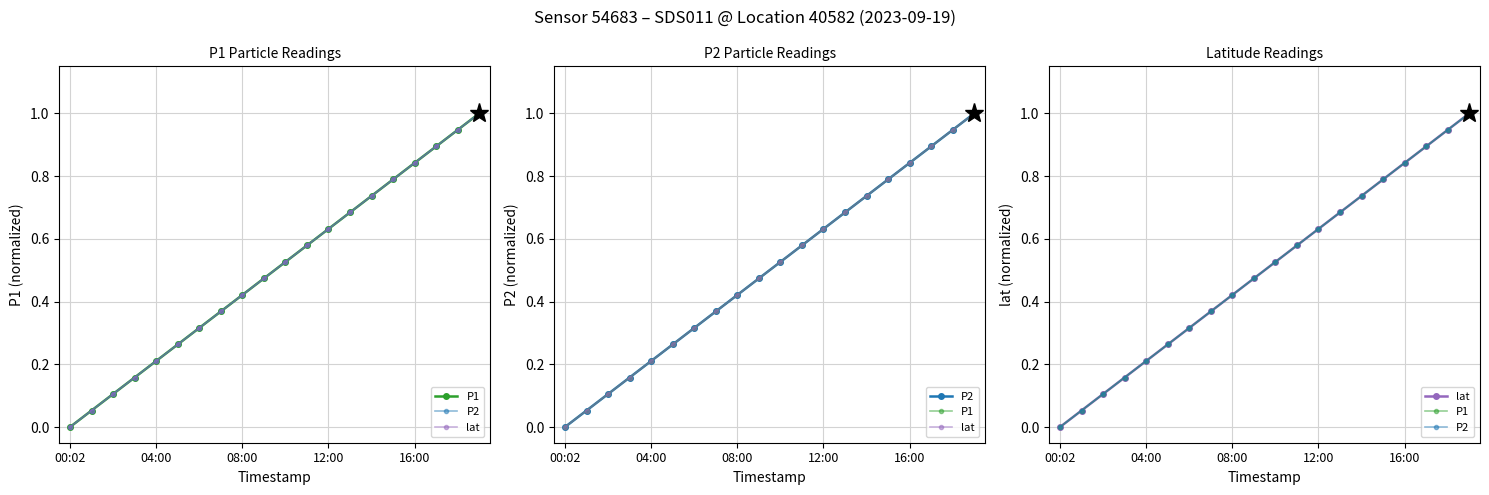

What is the sum of the P1 values at 00:02 and 16:00?

0.8